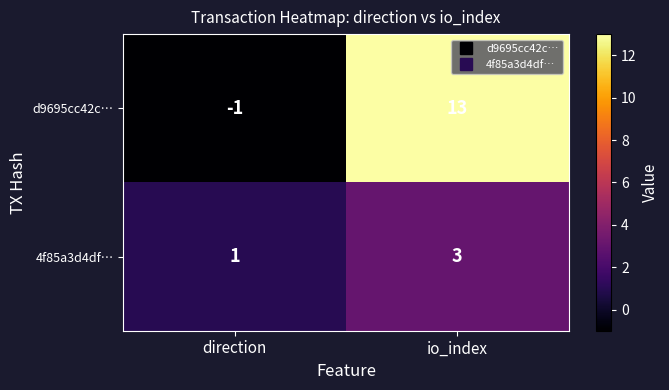

At io_index, list the series in order from largest to smallest.

d9695cc42c…, 4f85a3d4df…